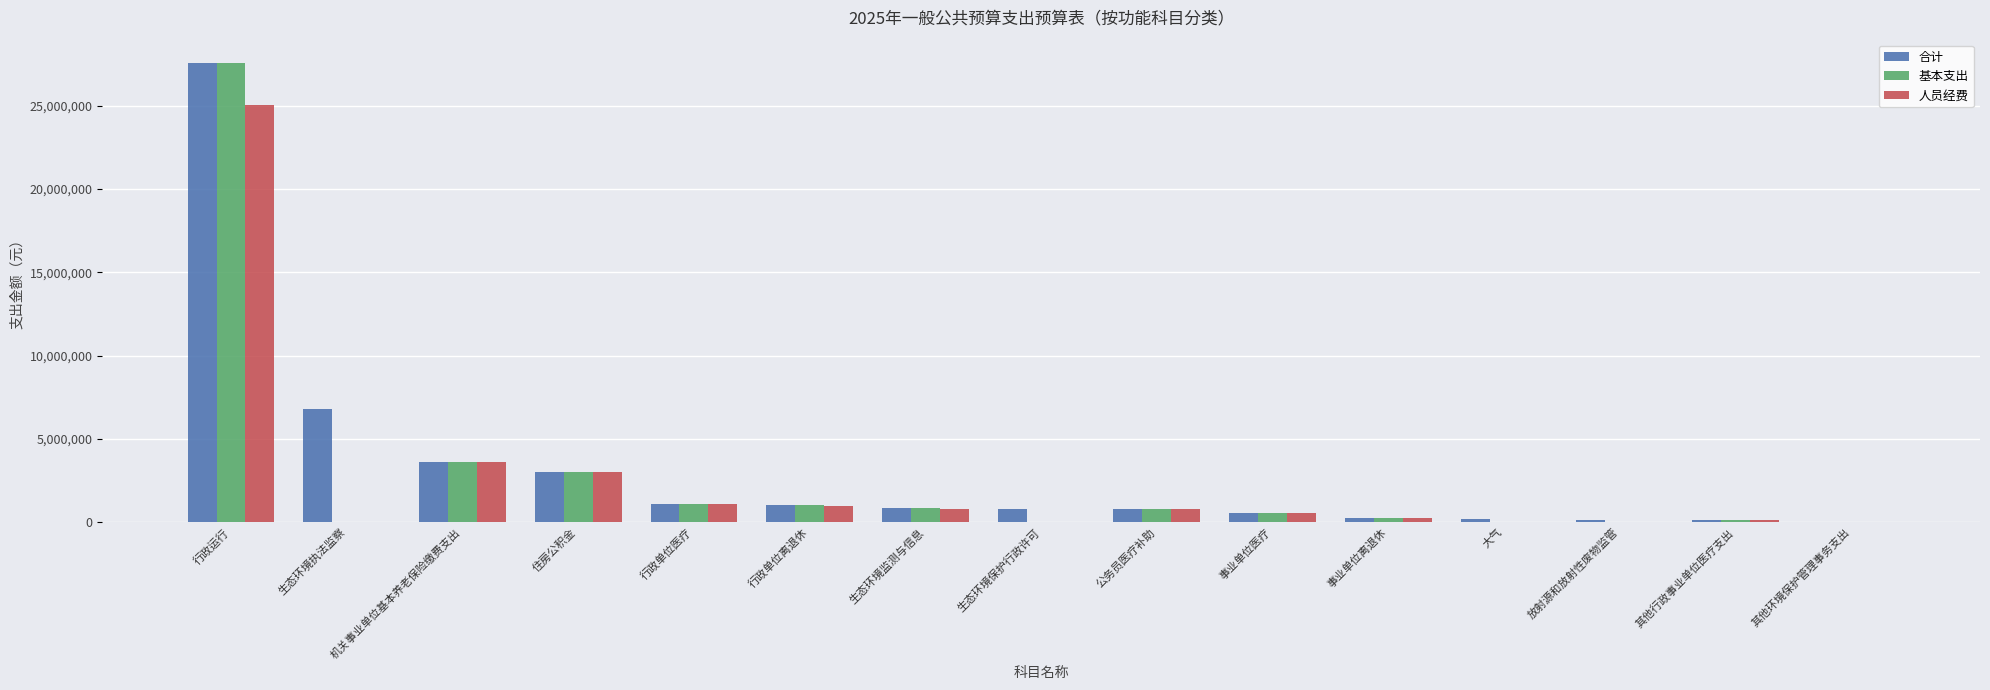

What is the maximum value for 合计?

27581625.9